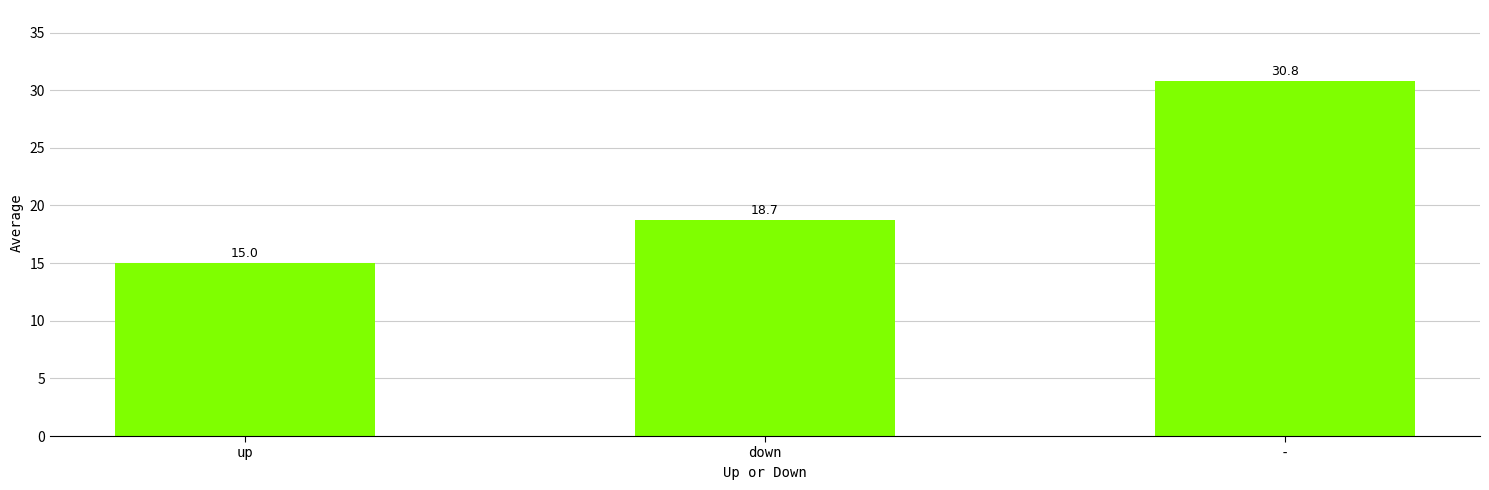

How many values are below 18?

1